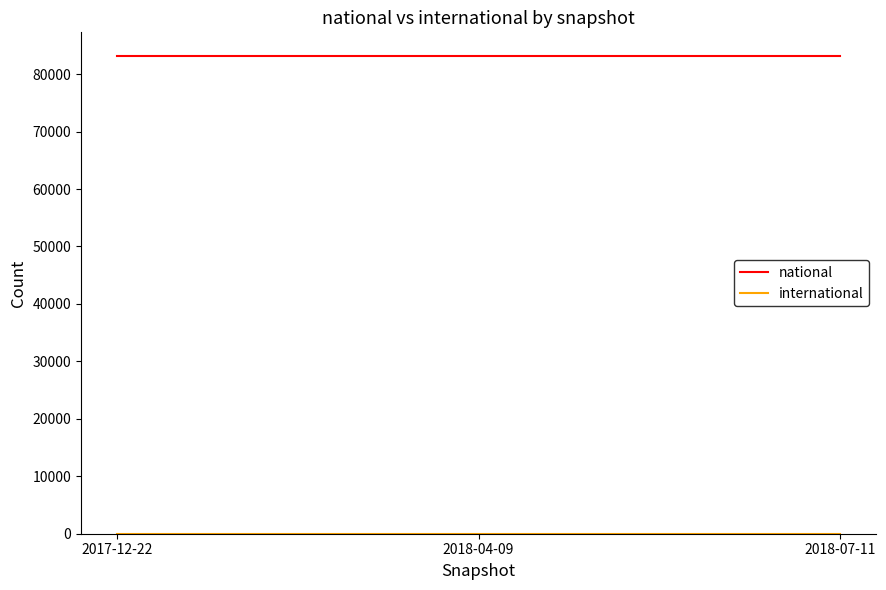

The value of national at 2018-07-11 is 83123. True or false?

True